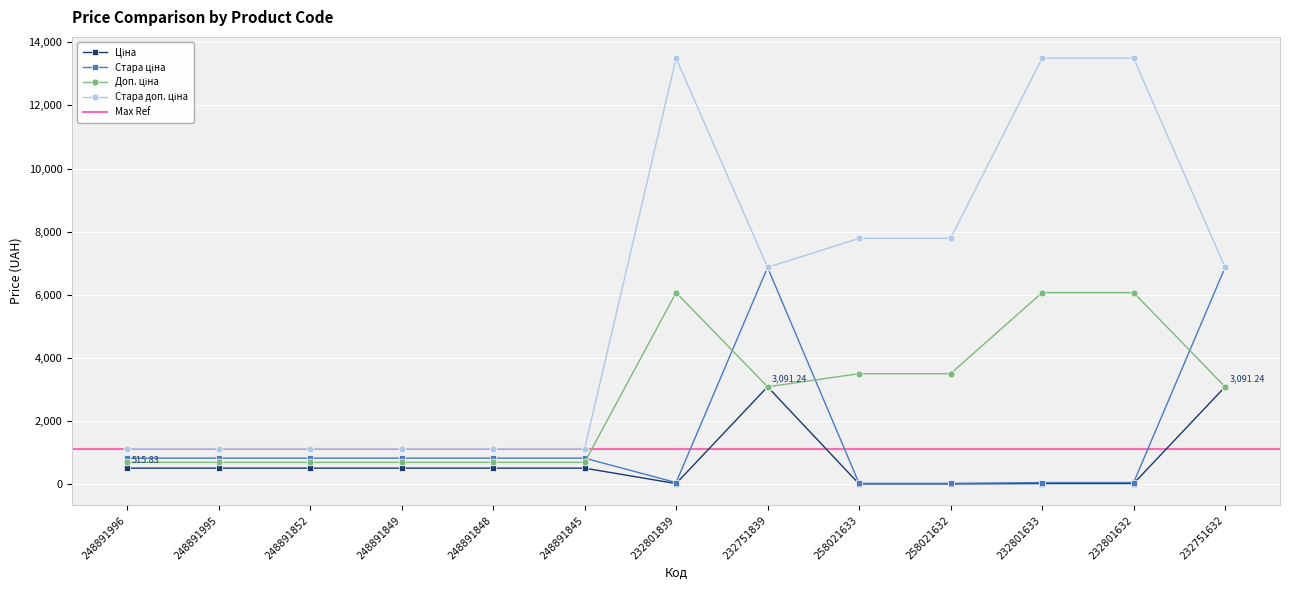

What is the minimum value shown in the chart?

15.6